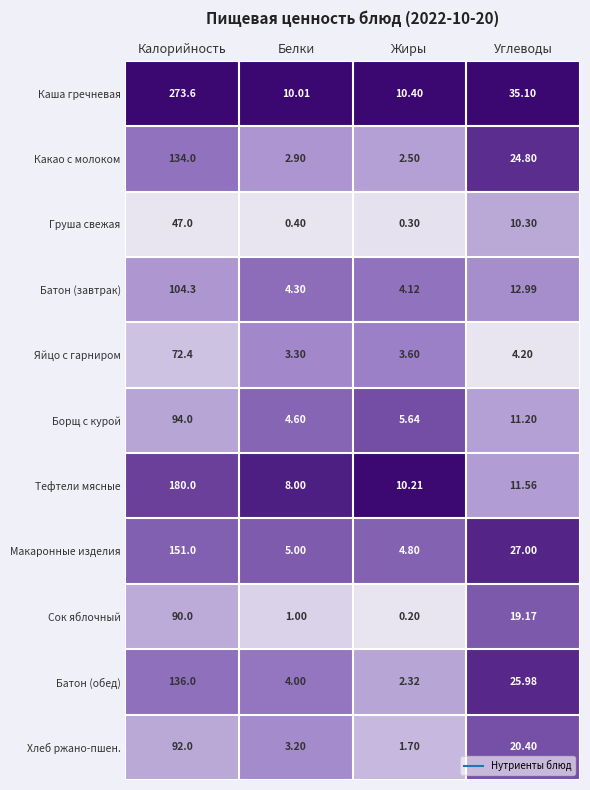

Rank the series by their maximum value, from highest to lowest.

Каша гречневая, Тефтели мясные, Макаронные изделия, Батон (обед), Какао с молоком, Батон (завтрак), Борщ с курой, Хлеб ржано-пшен., Сок яблочный, Яйцо с гарниром, Груша свежая